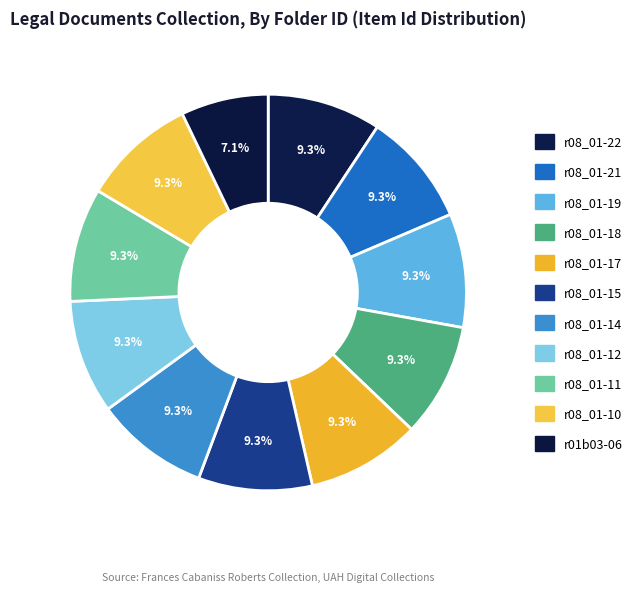

How many slices are in this pie chart?

11